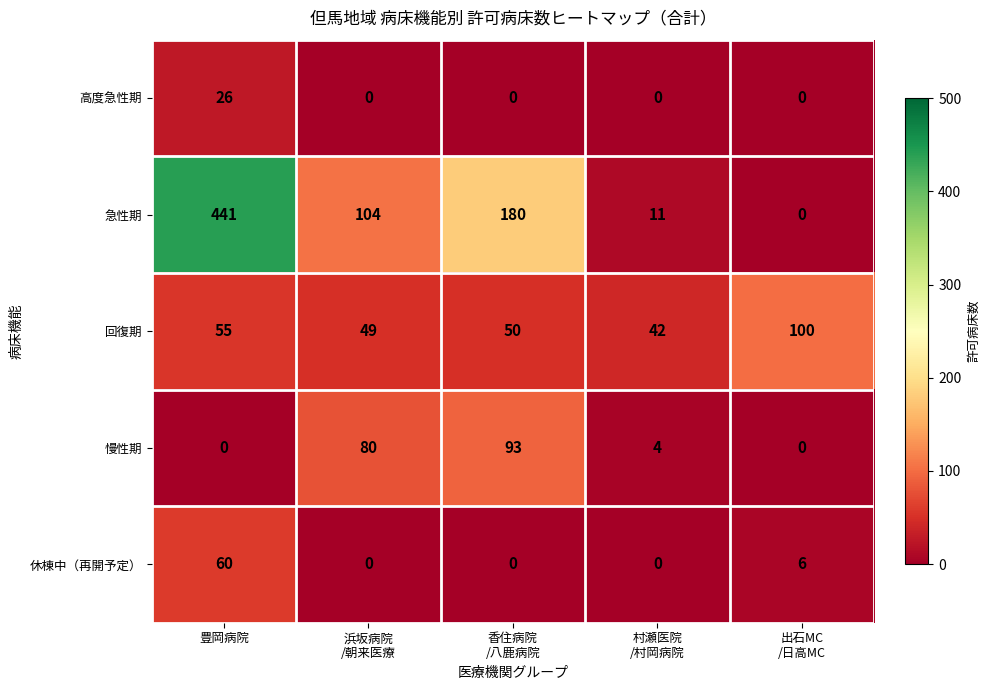

Which series has the widest spread of values?

急性期